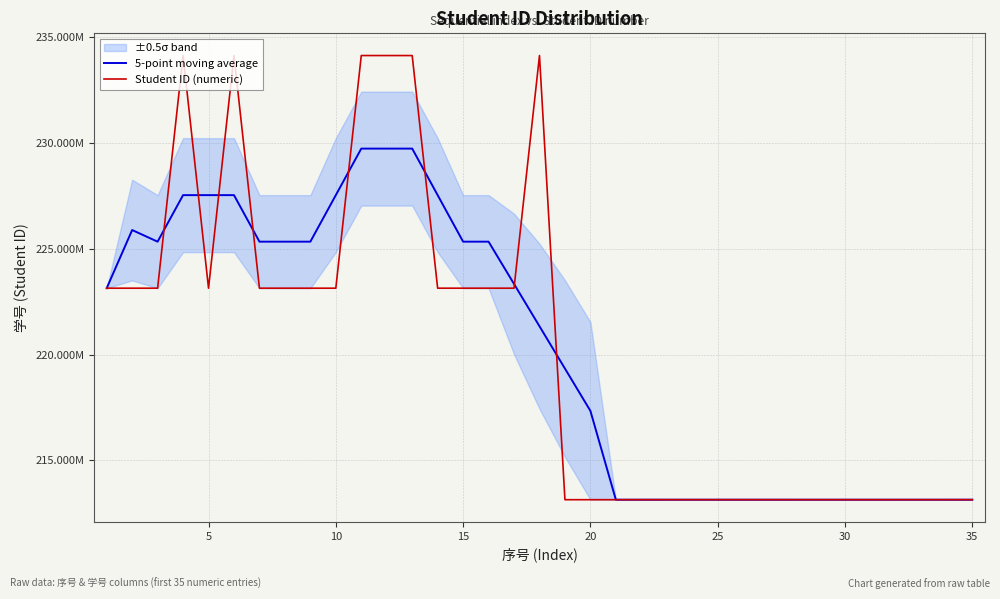

Which series has the widest spread of values?

Student ID (numeric)